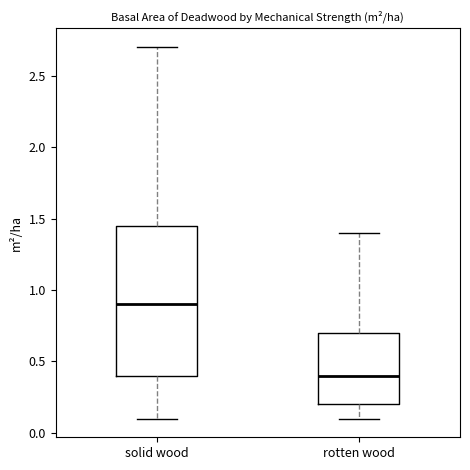

Reading left to right, read every box against the y-axis: the position of its median line, the range the box covers, and the ends of its whiskers. The values are not printed on the chart, so give them approximately, as read against the axis.

solid wood: median 0.90, box 0.40 to 1.45, whiskers 0.10 to 2.70
rotten wood: median 0.40, box 0.20 to 0.70, whiskers 0.10 to 1.40